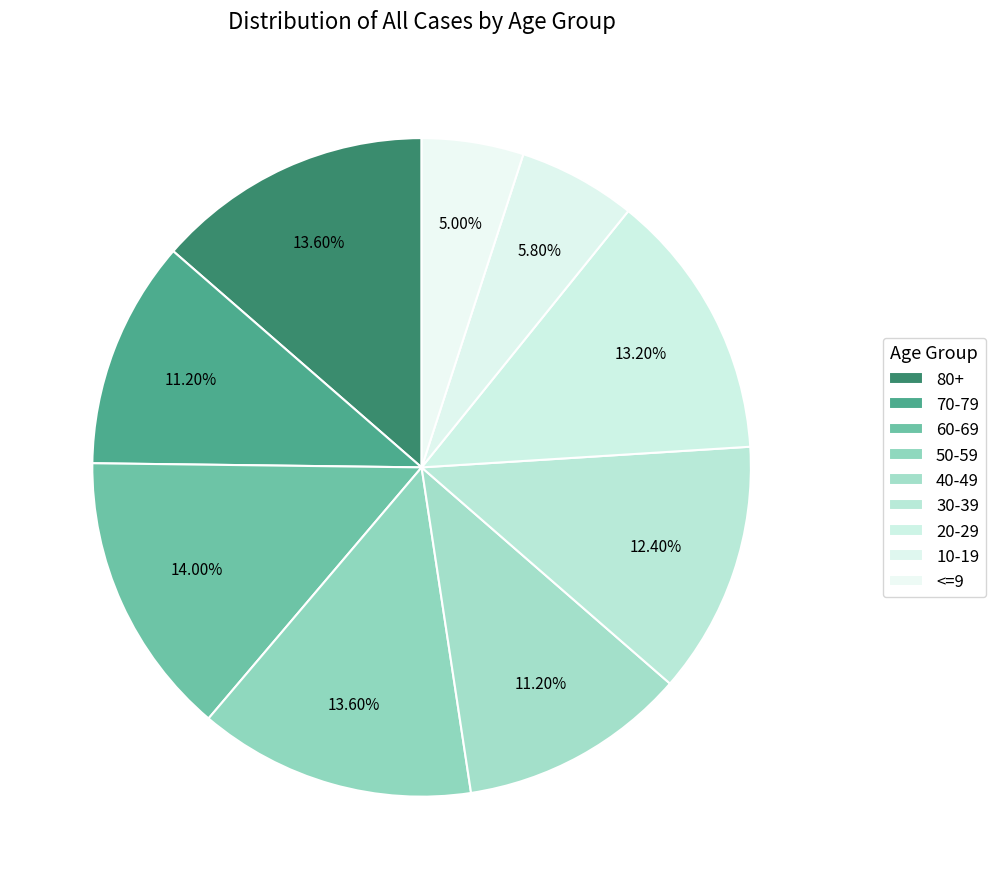

Is it true that 30-39 is 23% of the pie?

False